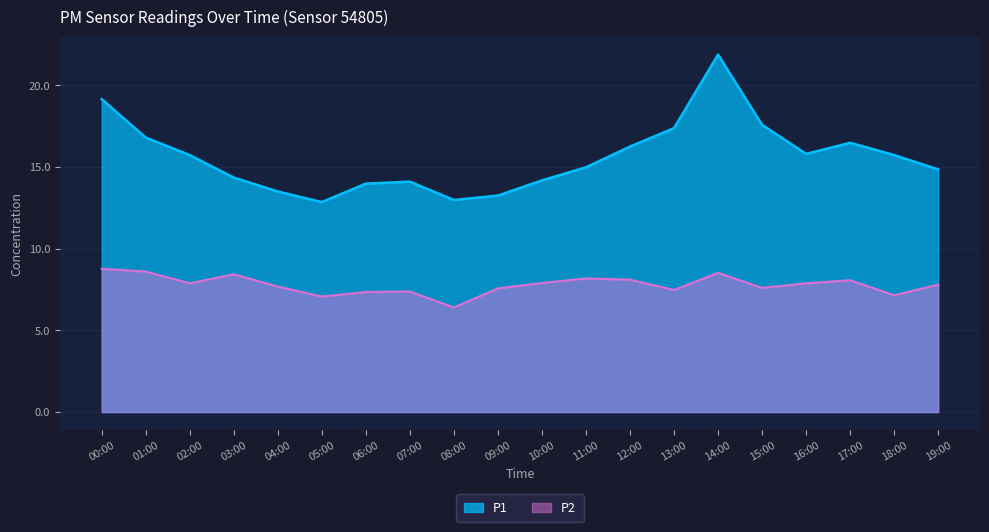

Reading left to right, list all the values displayed in this chart.

P1: 19.1	16.8	15.7	14.3	13.5	12.8	14.0	14.1	13.0	13.2	14.2	15.0	16.2	17.4	21.9	17.6	15.8	16.5	15.7	14.8
P2: 8.8	8.6	7.9	8.4	7.7	7.1	7.3	7.4	6.4	7.6	7.9	8.2	8.1	7.5	8.5	7.6	7.9	8.1	7.2	7.8